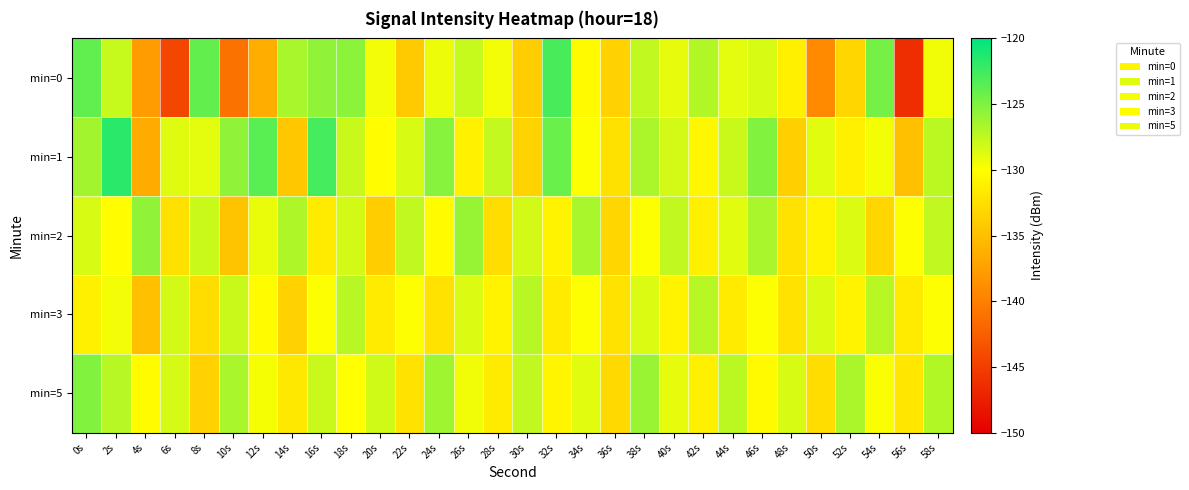

What is the total value across all series at 44s?

-644.6